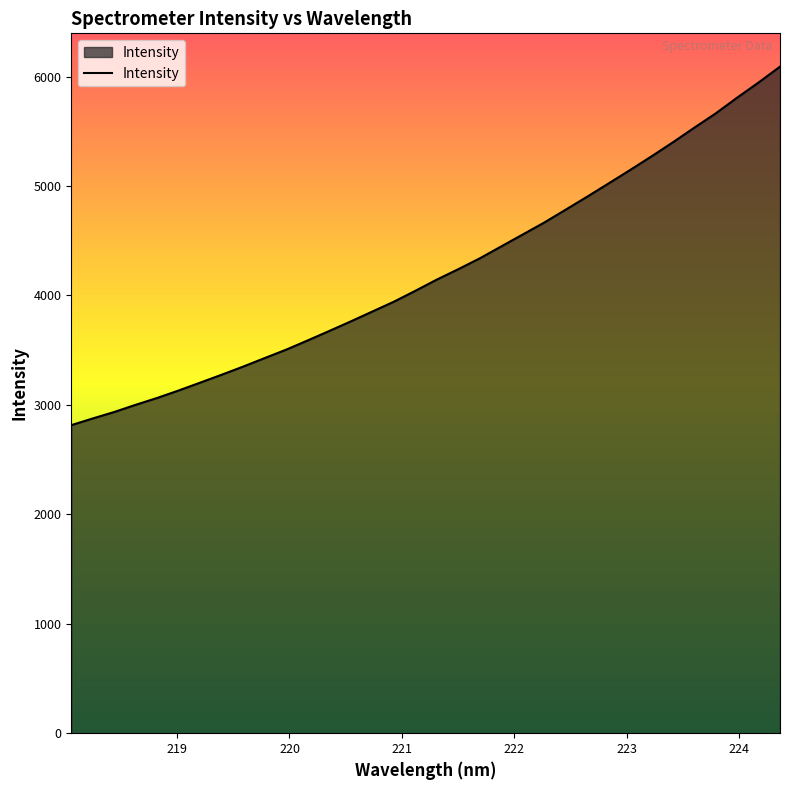

What is the difference between the maximum and minimum values?

3275.5